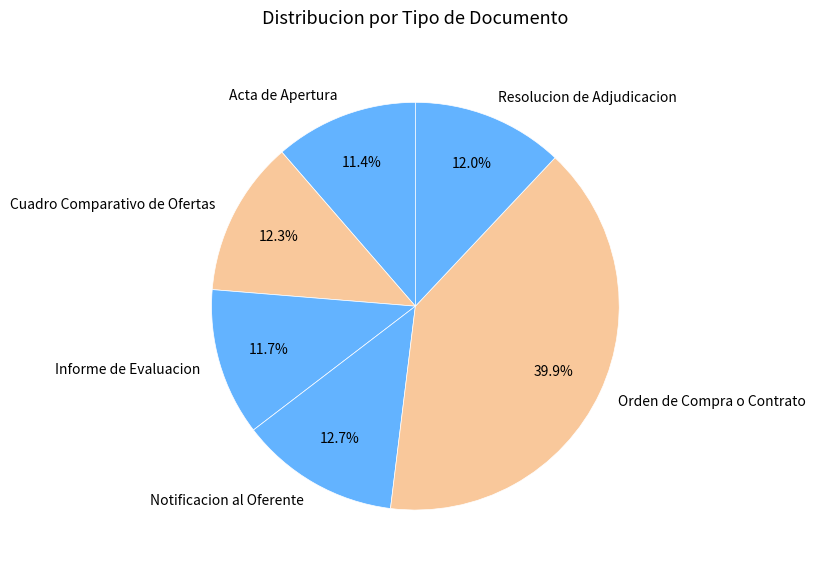

What is the ratio of the value at Cuadro Comparativo de Ofertas to the value at Informe de Evaluacion?

1.1